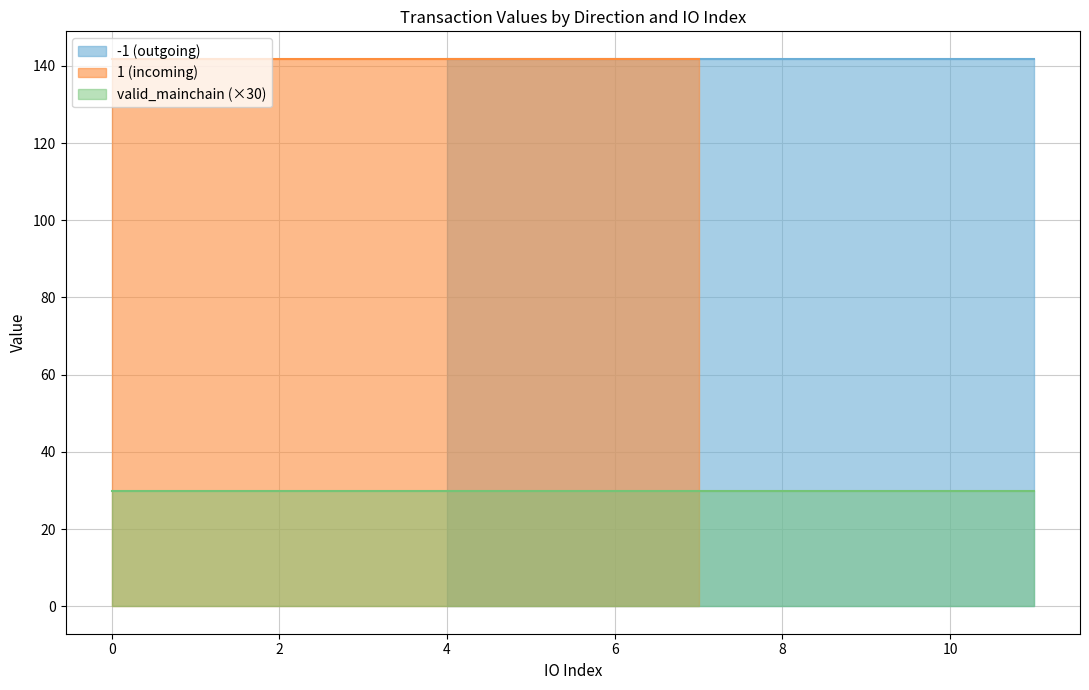

True or false: valid_mainchain and value intersect in this chart.

False